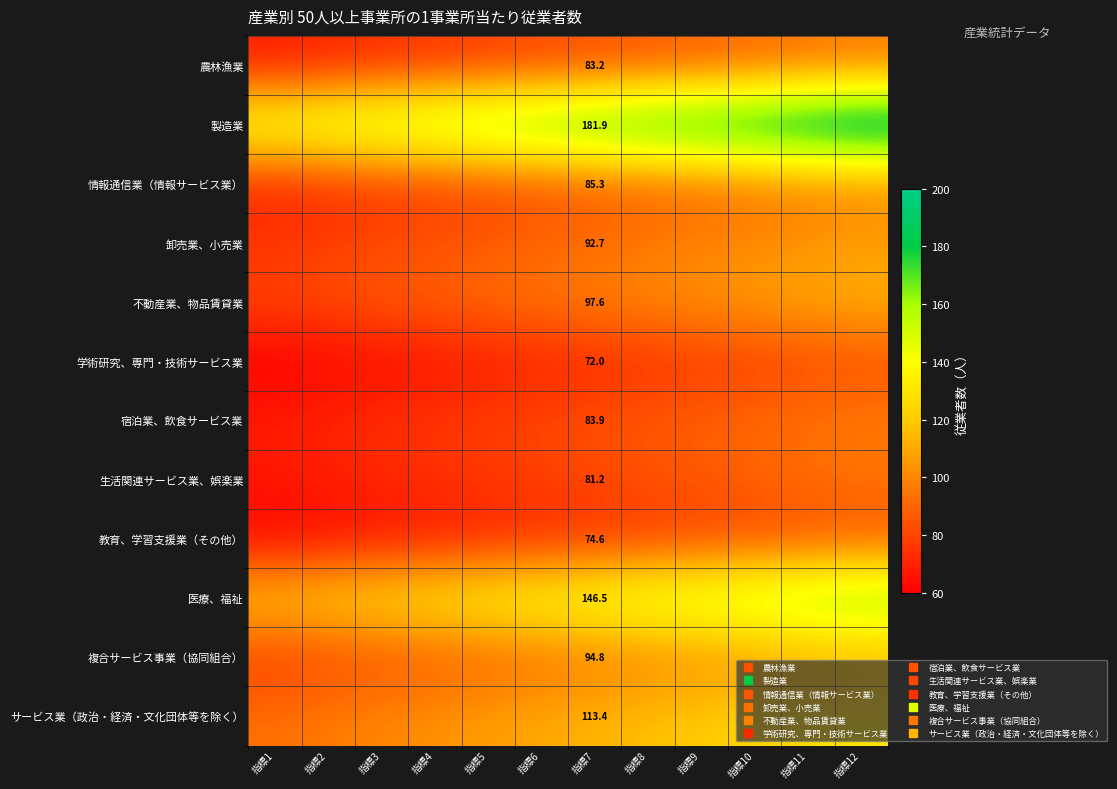

Which series has the widest spread of values?

製造業